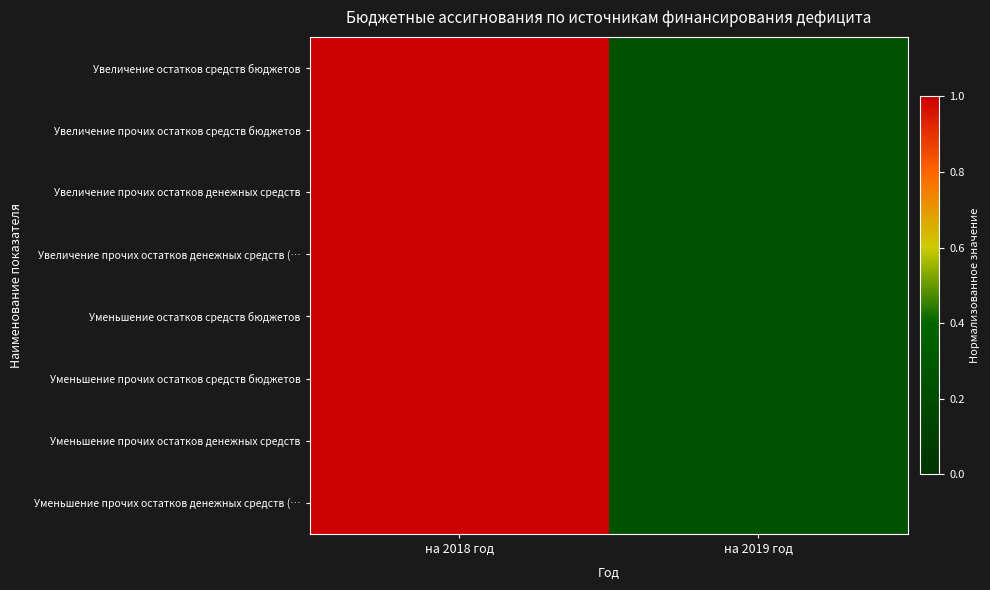

Which series has the largest range (max minus min)?

Увеличение остатков средств бюджетов